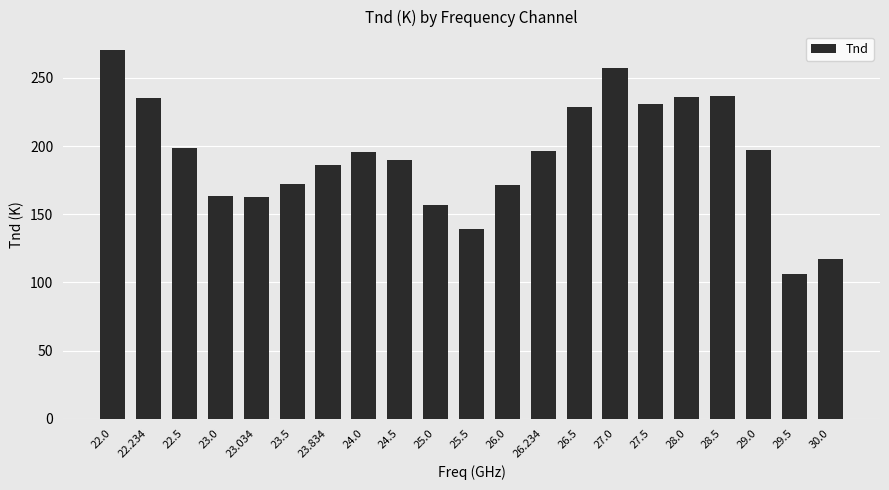

What value does the data have at 22.5?

198.3